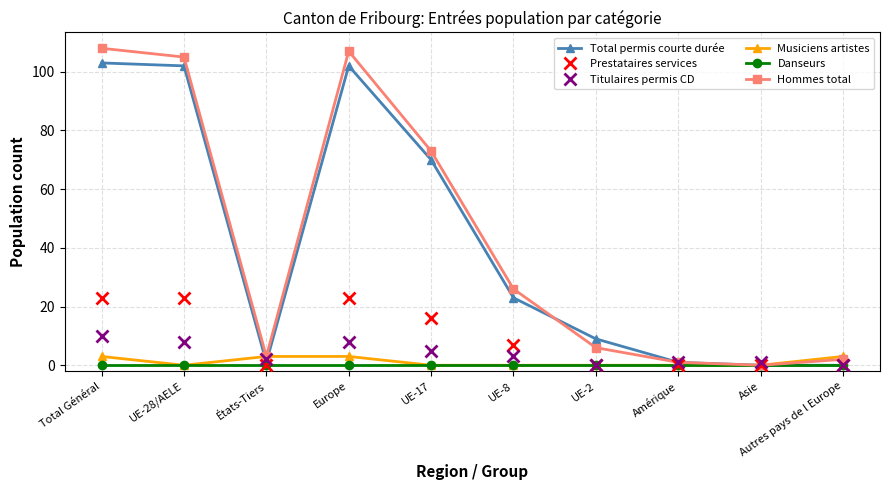

At which label does Total permis courte durée first exceed 23?

Total Général